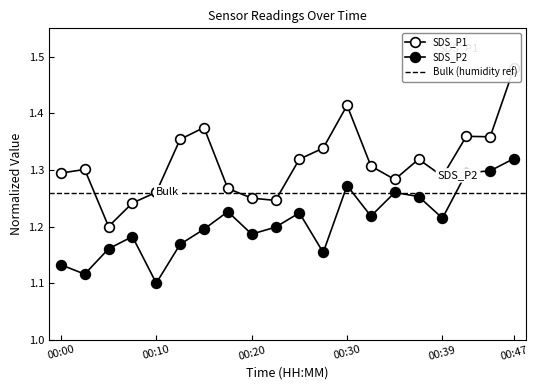

At which label does SDS_P2 reach its peak?

00:47